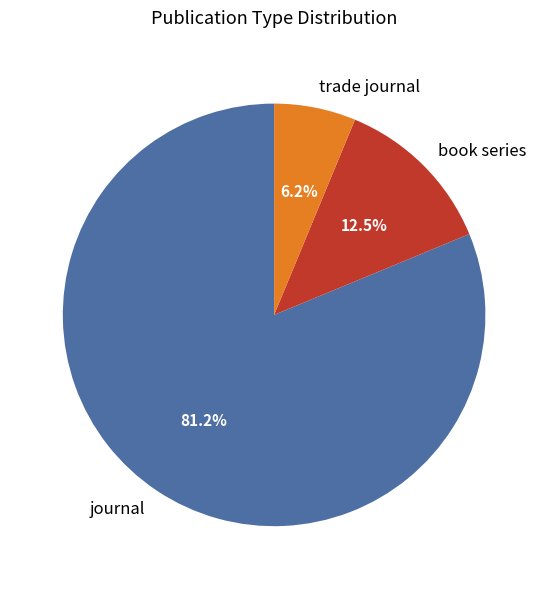

Which category accounts for the majority?

journal